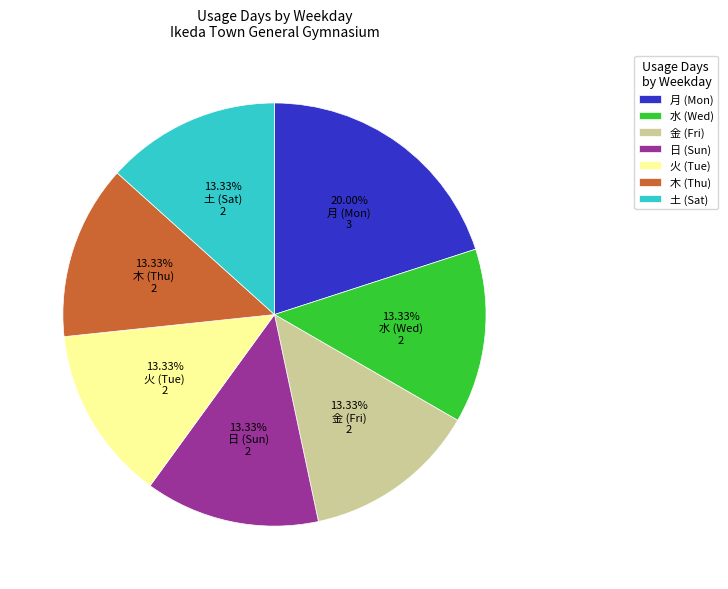

What percentage do 水 and 木 together represent?

26.7%